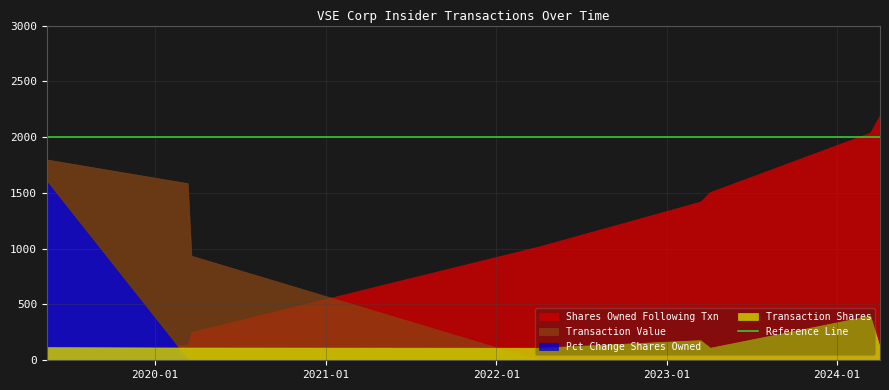

What is the maximum value for Pct Change Shares Owned?

1600.0